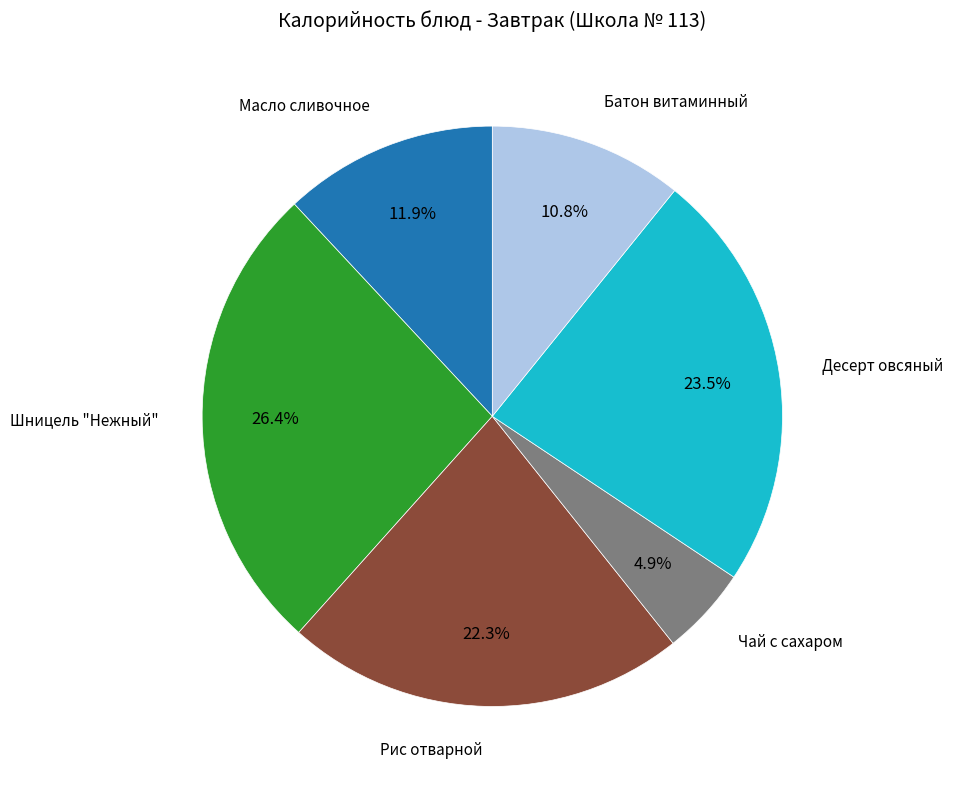

Is there any slice that represents more than half of the pie?

No